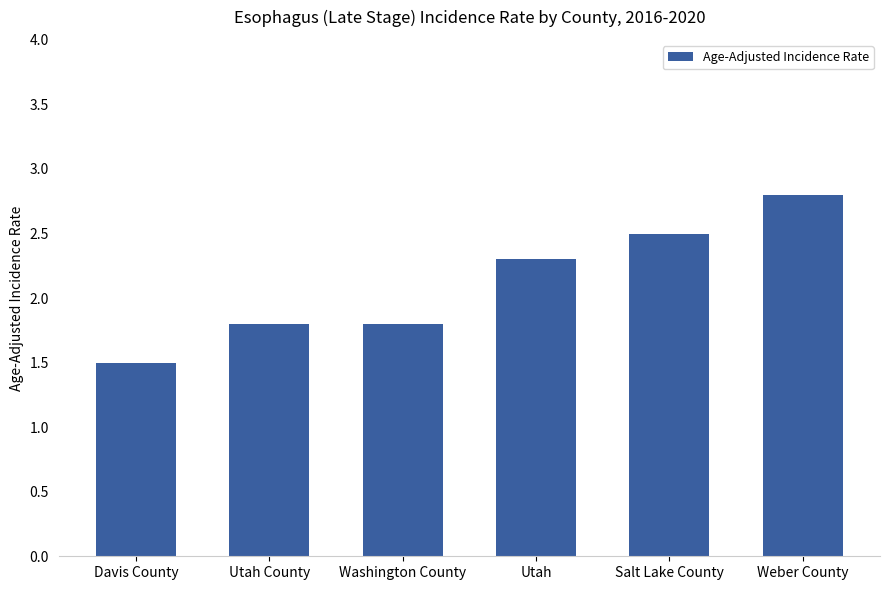

The value at Weber County is 2.8. True or false?

True